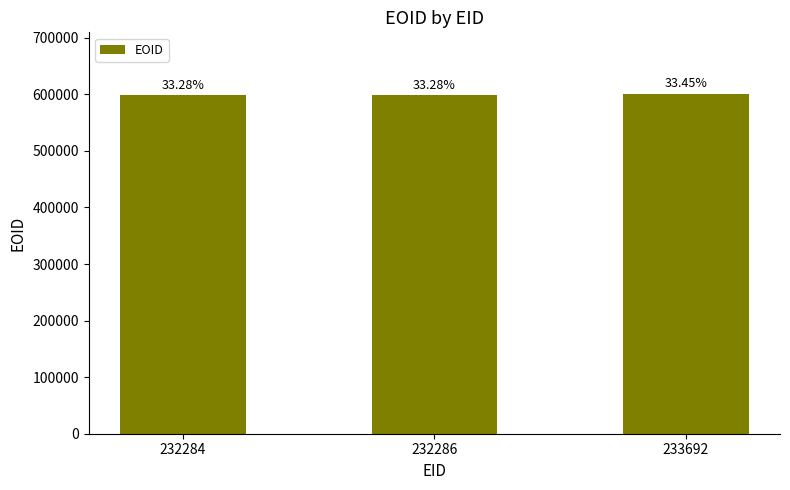

What is the difference between the maximum and minimum values?

3064